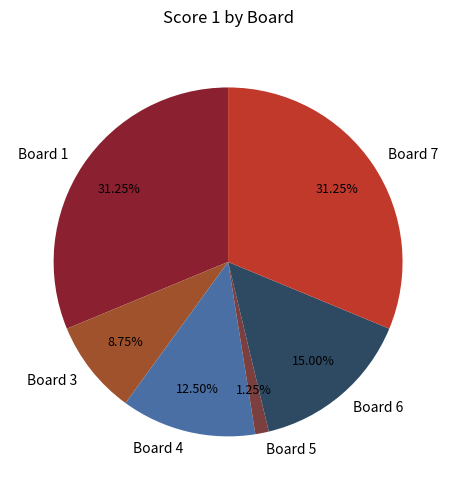

Is Board 1 the majority of the pie?

No